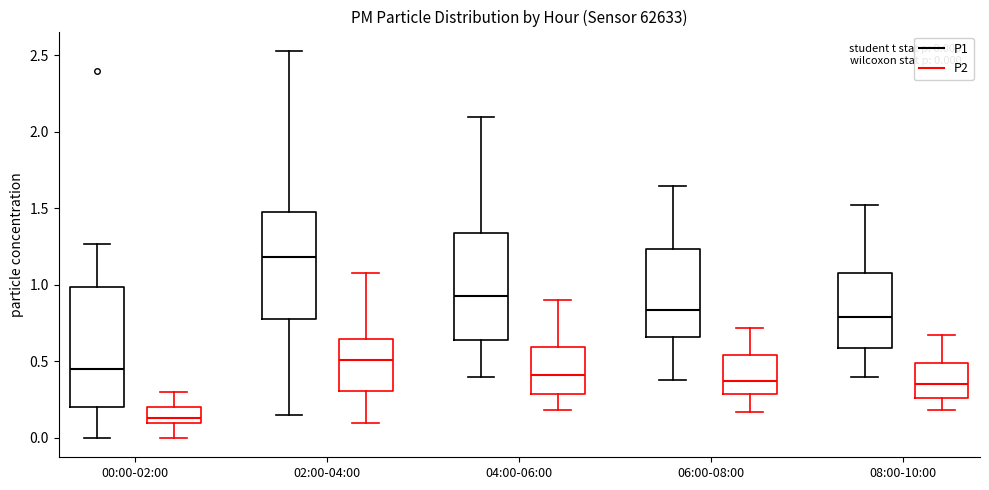

Comparing the boxes themselves (not the whiskers), which one is the tallest?

00:00-02:00 (P1)